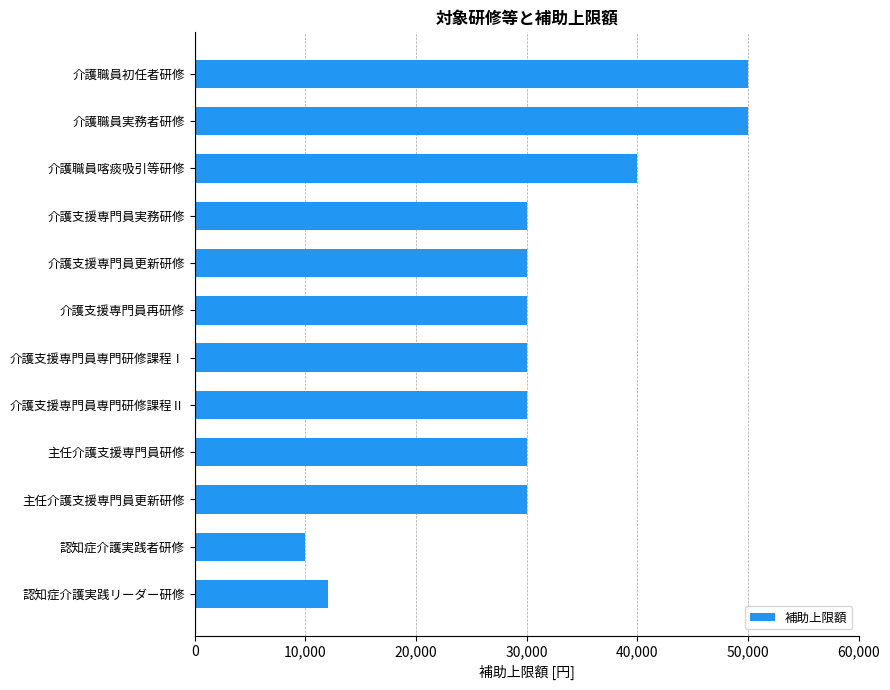

What is the value of the 8th bar from the top?

30000